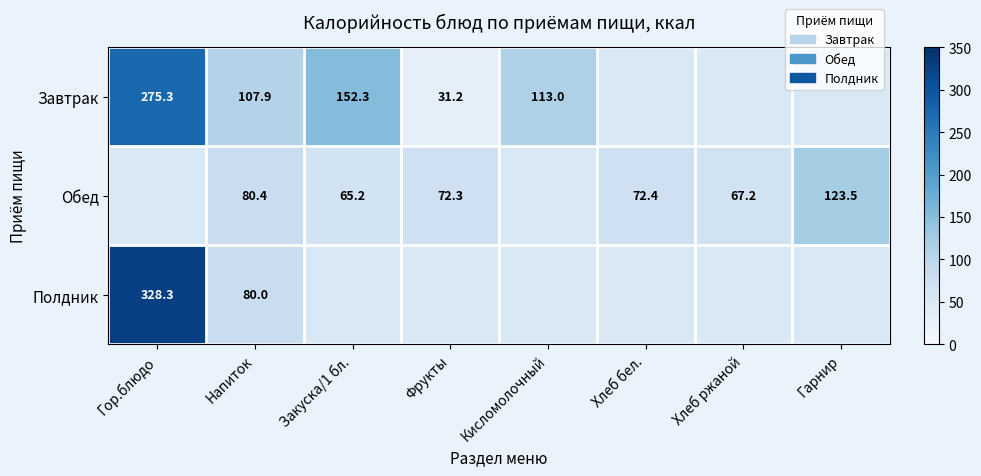

True or false: Завтрак has a value of 158.2 at Кисломолочный.

False